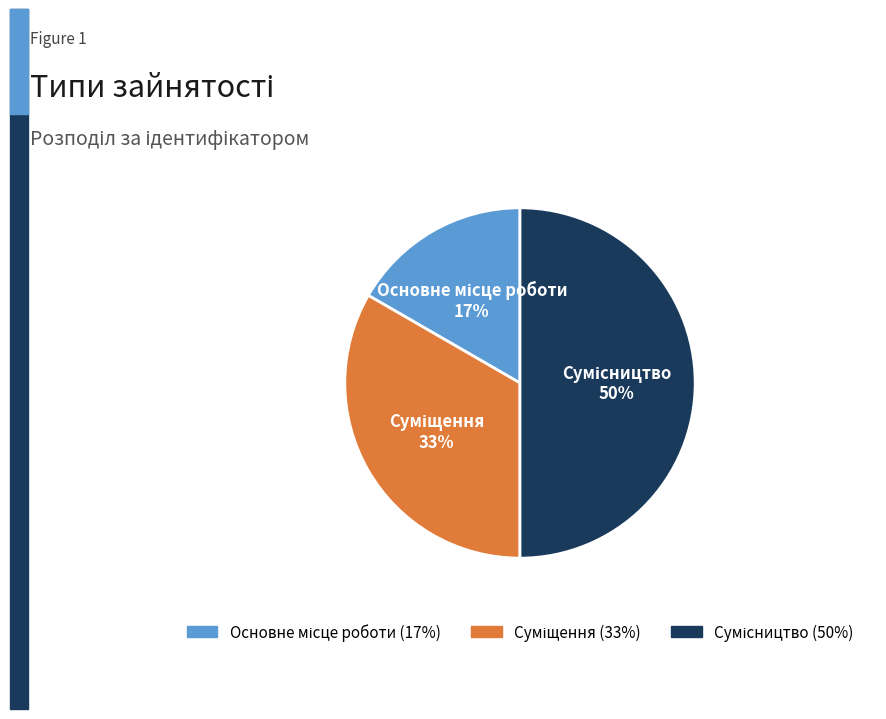

To the nearest percent, what is the average slice percentage?

33%